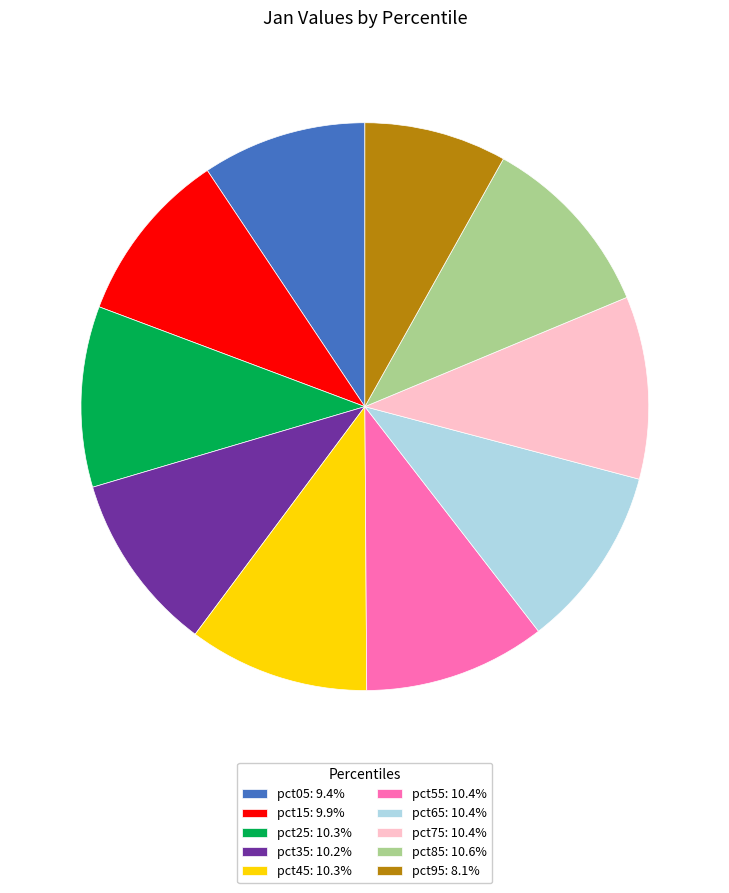

Do pct05: 9.4% and pct15: 9.9% together represent more than half of the pie?

No